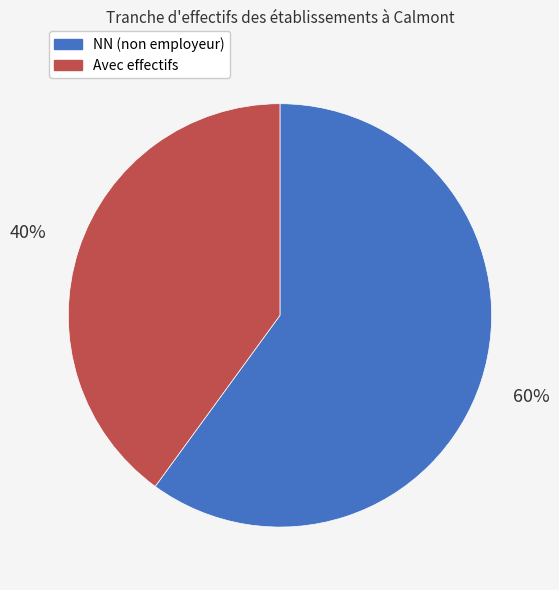

True or false: Avec effectifs accounts for 33% of the total.

False